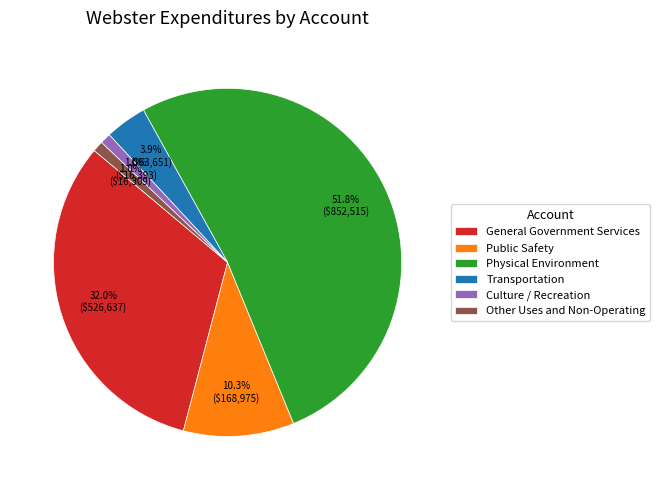

How much of the chart is everything except Physical Environment?

48.2%